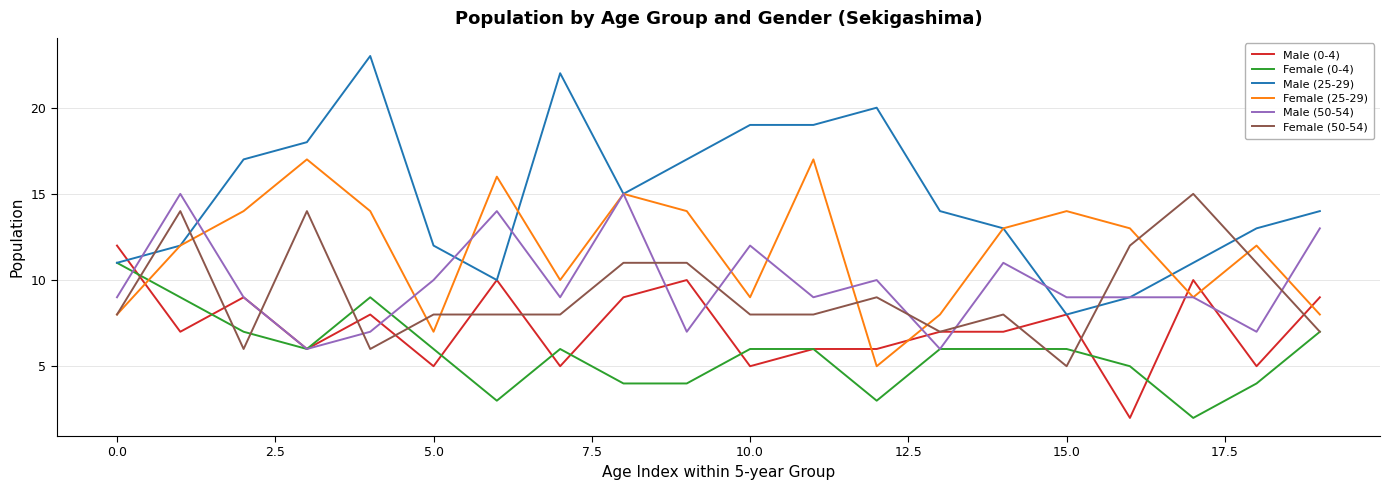

True or false: Male (50-54) and Female (25-29) intersect in this chart.

True